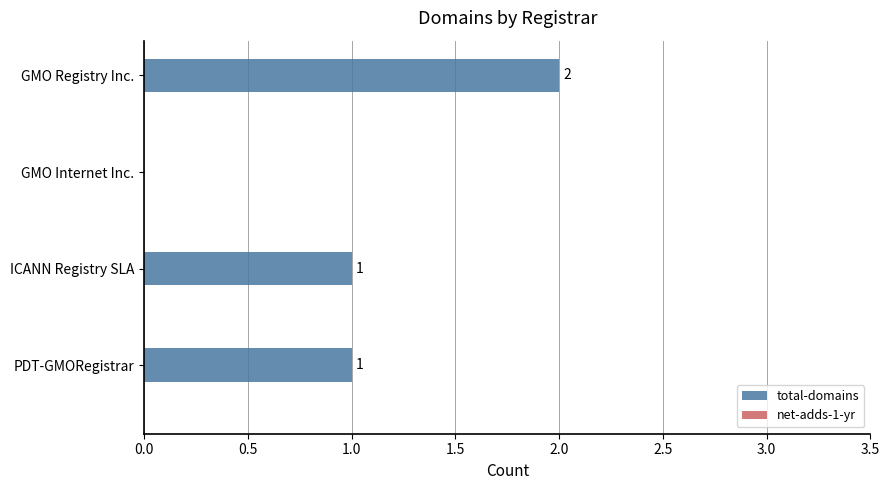

Which label corresponds to the largest value in the chart?

GMO Registry Inc.